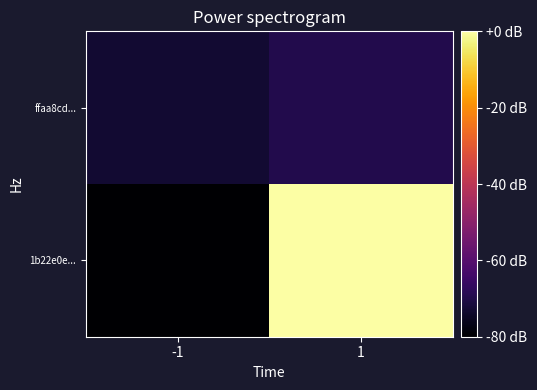

Between -1 and 1, which is larger?

1